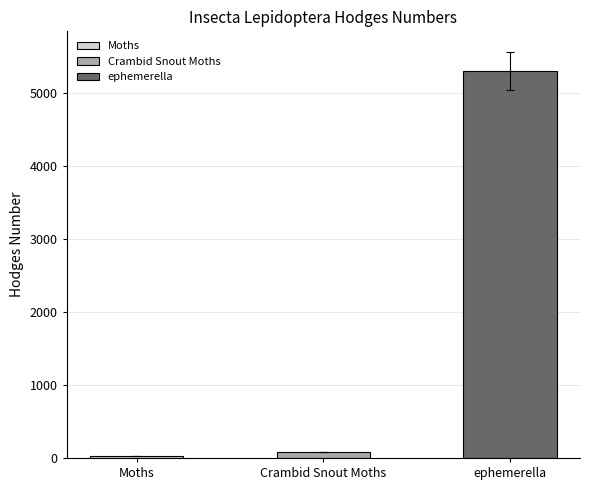

What is the difference between the maximum and second lowest values?

5218.8